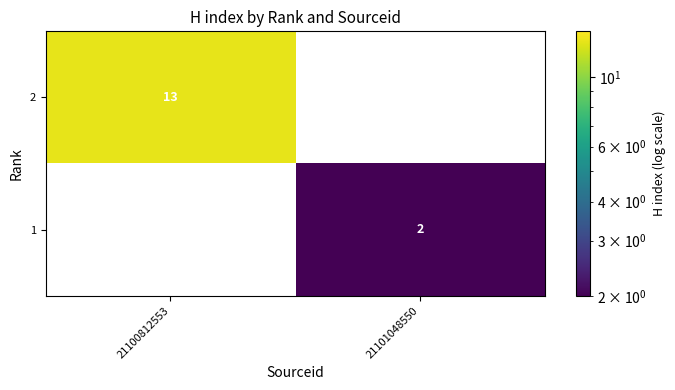

Which label corresponds to the smallest value in the chart?

21101048550